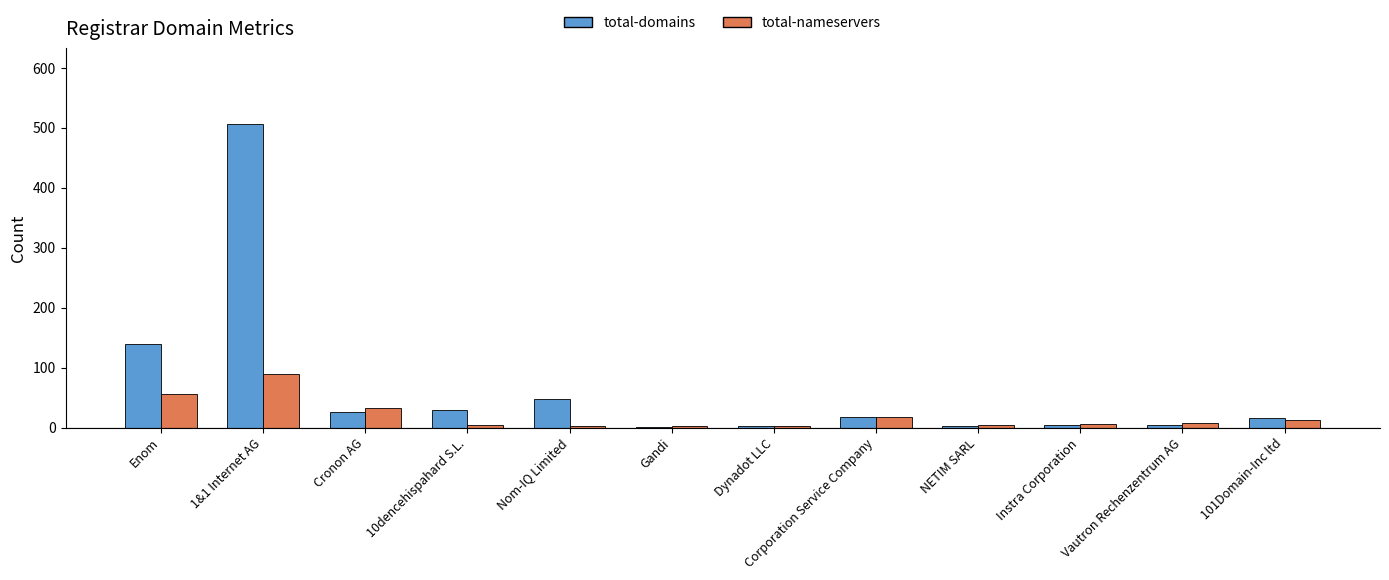

What is the approximate value of total-nameservers at Instra Corporation?

6